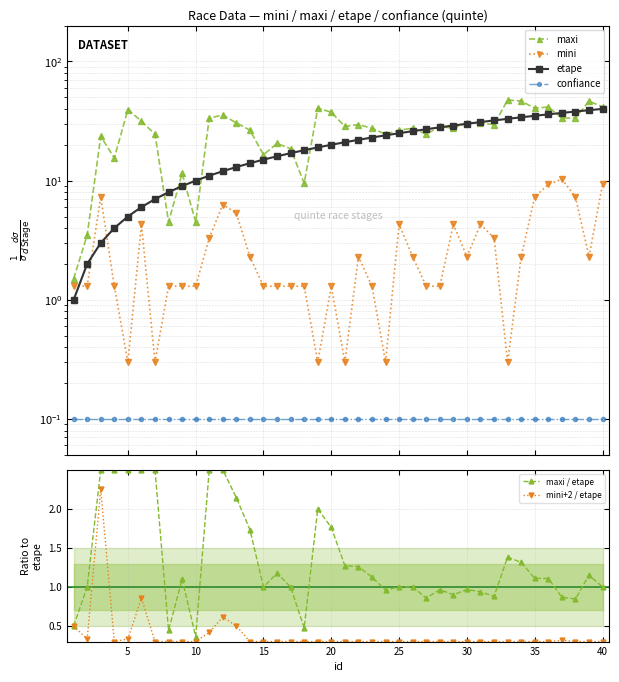

Which category has the lowest value in the maxi / etape series?

10